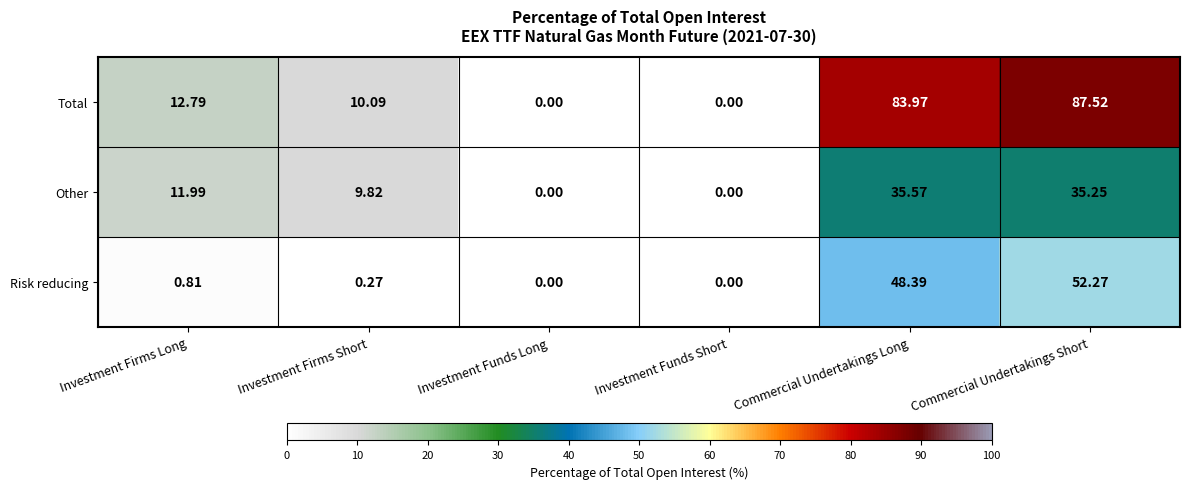

Which series has the widest spread of values?

Total